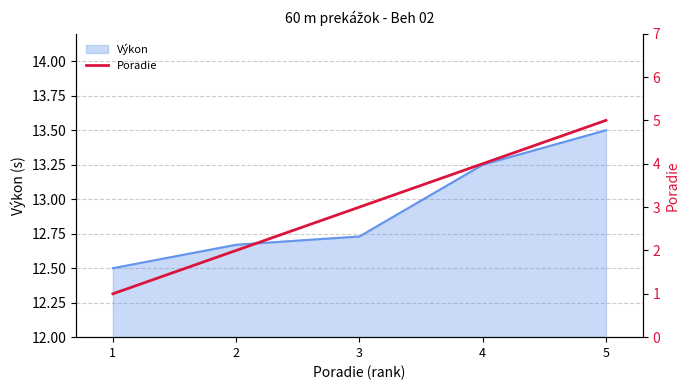

True or false: the data shows 4 at 4.

True